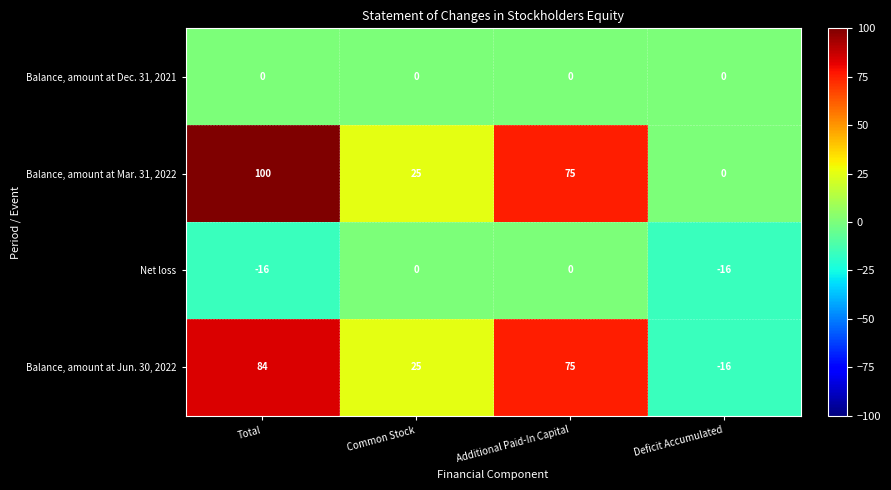

Reading right to left, extract all data points from this chart.

Balance, amount at Dec. 31, 2021: Deficit Accumulated=0	Additional Paid-In Capital=0	Common Stock=0	Total=0
Balance, amount at Mar. 31, 2022: Deficit Accumulated=0	Additional Paid-In Capital=75	Common Stock=25	Total=100
Net loss: Deficit Accumulated=-16	Additional Paid-In Capital=0	Common Stock=0	Total=-16
Balance, amount at Jun. 30, 2022: Deficit Accumulated=-16	Additional Paid-In Capital=75	Common Stock=25	Total=84